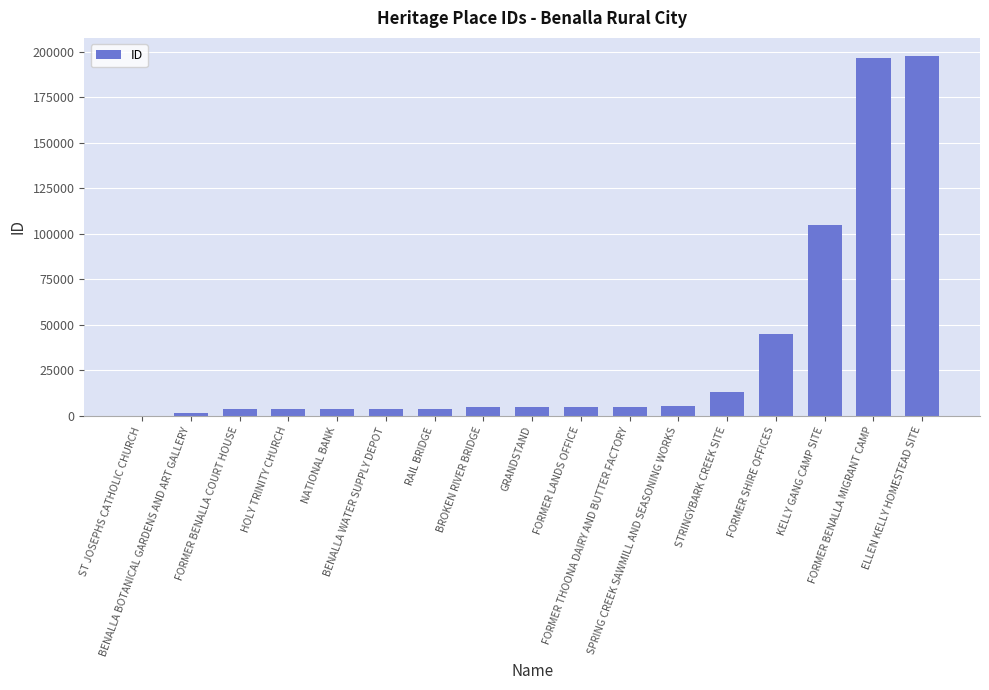

What value does the data have at FORMER BENALLA MIGRANT CAMP, to the nearest 10?

196490